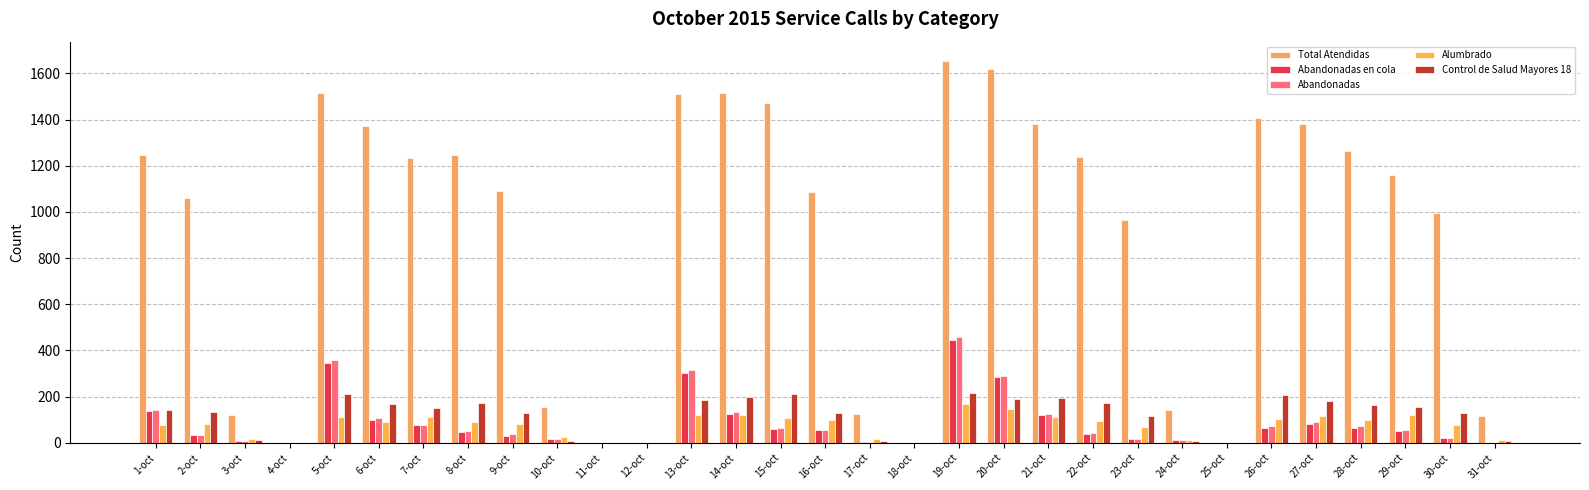

Reading left to right, what are all the values shown in this chart?

Total Atendidas: 1-oct=1245	2-oct=1062	3-oct=119	4-oct=0	5-oct=1514	6-oct=1372	7-oct=1233	8-oct=1245	9-oct=1089	10-oct=153	11-oct=0	12-oct=0	13-oct=1513	14-oct=1516	15-oct=1474	16-oct=1085	17-oct=123	18-oct=0	19-oct=1655	20-oct=1619	21-oct=1379	22-oct=1239	23-oct=965	24-oct=140	25-oct=0	26-oct=1405	27-oct=1382	28-oct=1263	29-oct=1161	30-oct=996	31-oct=114
Abandonadas en cola: 1-oct=136	2-oct=32	3-oct=7	4-oct=0	5-oct=346	6-oct=98	7-oct=77	8-oct=48	9-oct=31	10-oct=16	11-oct=0	12-oct=0	13-oct=303	14-oct=123	15-oct=60	16-oct=54	17-oct=5	18-oct=0	19-oct=444	20-oct=284	21-oct=119	22-oct=39	23-oct=15	24-oct=13	25-oct=0	26-oct=66	27-oct=83	28-oct=66	29-oct=50	30-oct=19	31-oct=1
Abandonadas: 1-oct=144	2-oct=33	3-oct=7	4-oct=0	5-oct=358	6-oct=108	7-oct=78	8-oct=49	9-oct=39	10-oct=18	11-oct=0	12-oct=0	13-oct=315	14-oct=132	15-oct=64	16-oct=54	17-oct=5	18-oct=0	19-oct=457	20-oct=290	21-oct=123	22-oct=44	23-oct=15	24-oct=13	25-oct=0	26-oct=72	27-oct=91	28-oct=73	29-oct=54	30-oct=21	31-oct=1
Alumbrado: 1-oct=78	2-oct=80	3-oct=15	4-oct=0	5-oct=112	6-oct=91	7-oct=112	8-oct=92	9-oct=83	10-oct=25	11-oct=0	12-oct=0	13-oct=120	14-oct=121	15-oct=106	16-oct=100	17-oct=16	18-oct=0	19-oct=166	20-oct=148	21-oct=111	22-oct=96	23-oct=69	24-oct=13	25-oct=0	26-oct=105	27-oct=115	28-oct=97	29-oct=122	30-oct=75	31-oct=14
Control de Salud Mayores 18: 1-oct=144	2-oct=135	3-oct=10	4-oct=0	5-oct=211	6-oct=168	7-oct=152	8-oct=174	9-oct=131	10-oct=8	11-oct=0	12-oct=0	13-oct=186	14-oct=198	15-oct=210	16-oct=127	17-oct=8	18-oct=0	19-oct=214	20-oct=188	21-oct=193	22-oct=173	23-oct=117	24-oct=8	25-oct=0	26-oct=206	27-oct=182	28-oct=162	29-oct=153	30-oct=127	31-oct=7